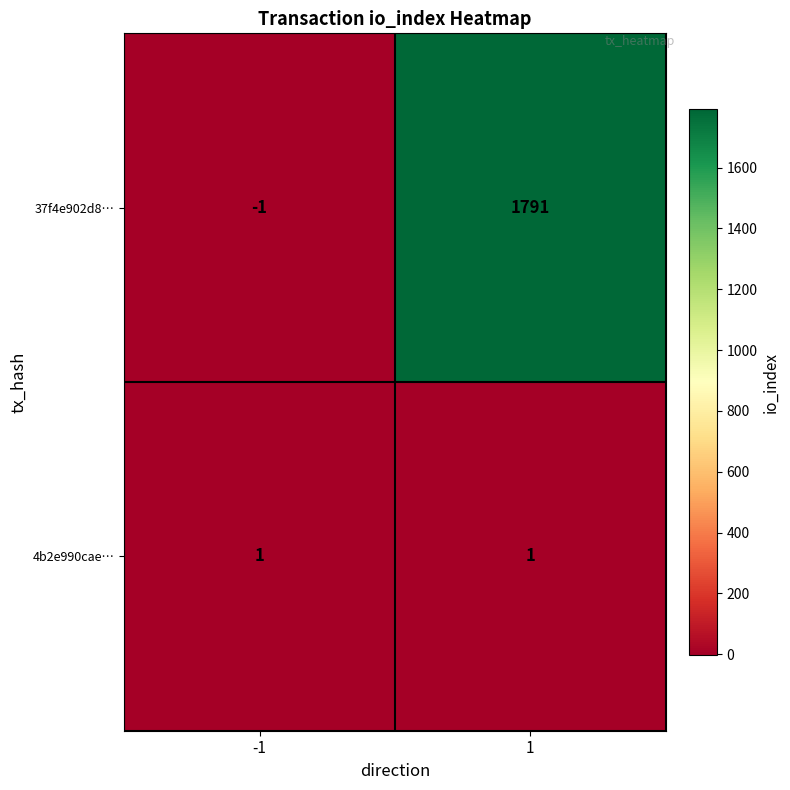

Reading left to right, extract all data points from this chart.

37f4e902d8…: -1=-1	1=1791
4b2e990cae…: -1=1	1=1